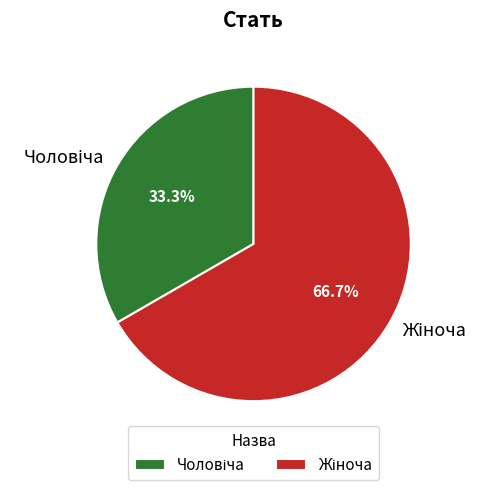

Is there any slice that represents more than half of the pie?

Yes